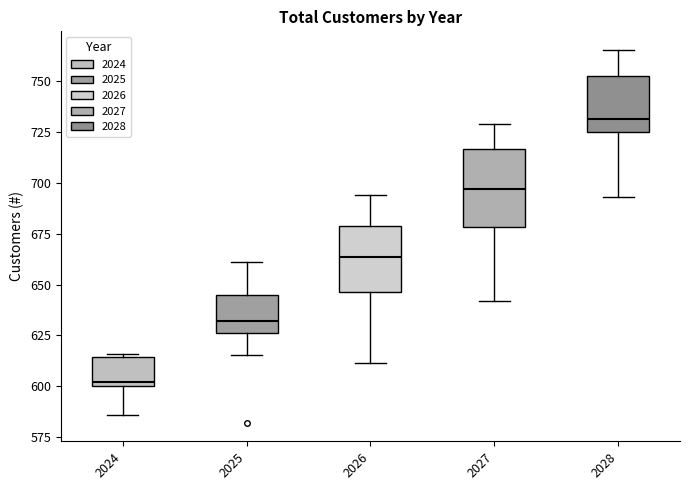

Where does the upper whisker of the box at x = 2027 end on the y-axis? The values are not printed on the chart, so give them approximately, as read against the axis.

730